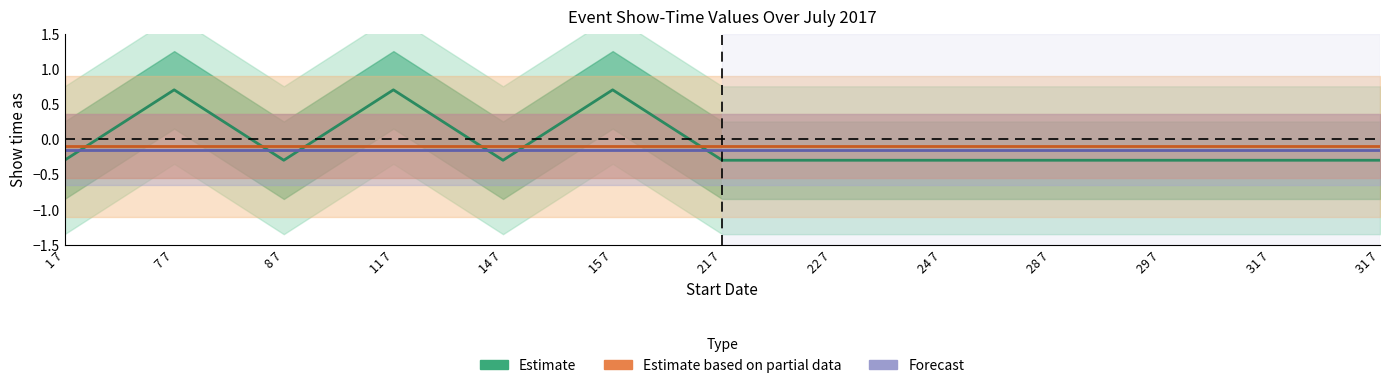

True or false: Estimate based on partial data and Estimate cross at least once.

True